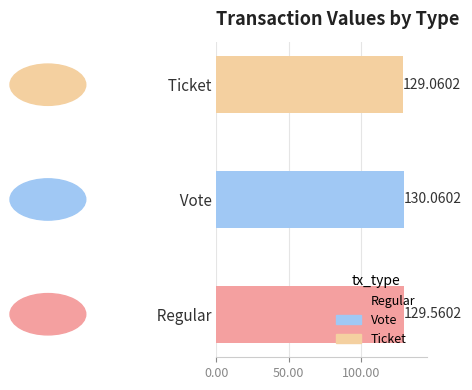

At which category does the chart reach its peak across all series?

  Vote